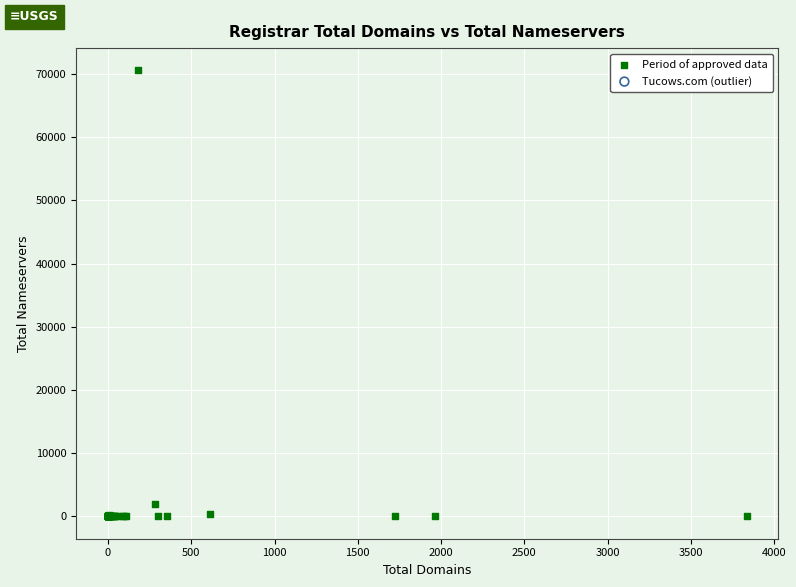

What Y value in the scatter plot is closest to 35282?

2020